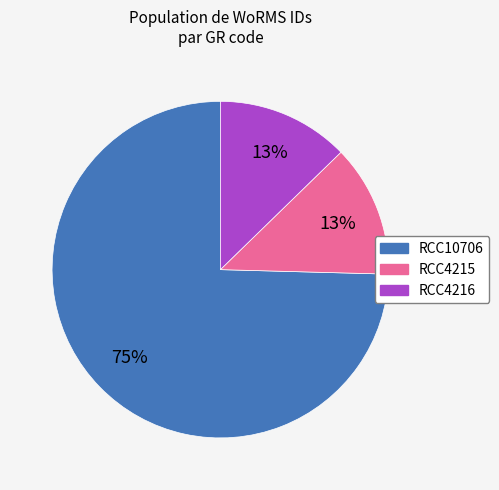

True or false: RCC4215 accounts for 22% of the total.

False